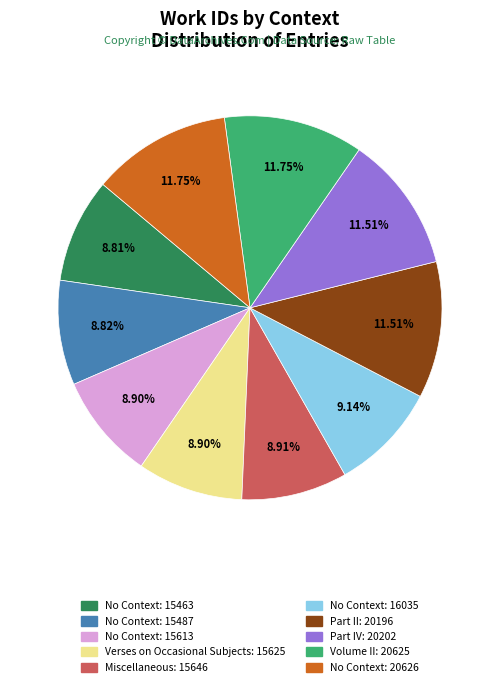

Is there a majority slice in this chart?

No